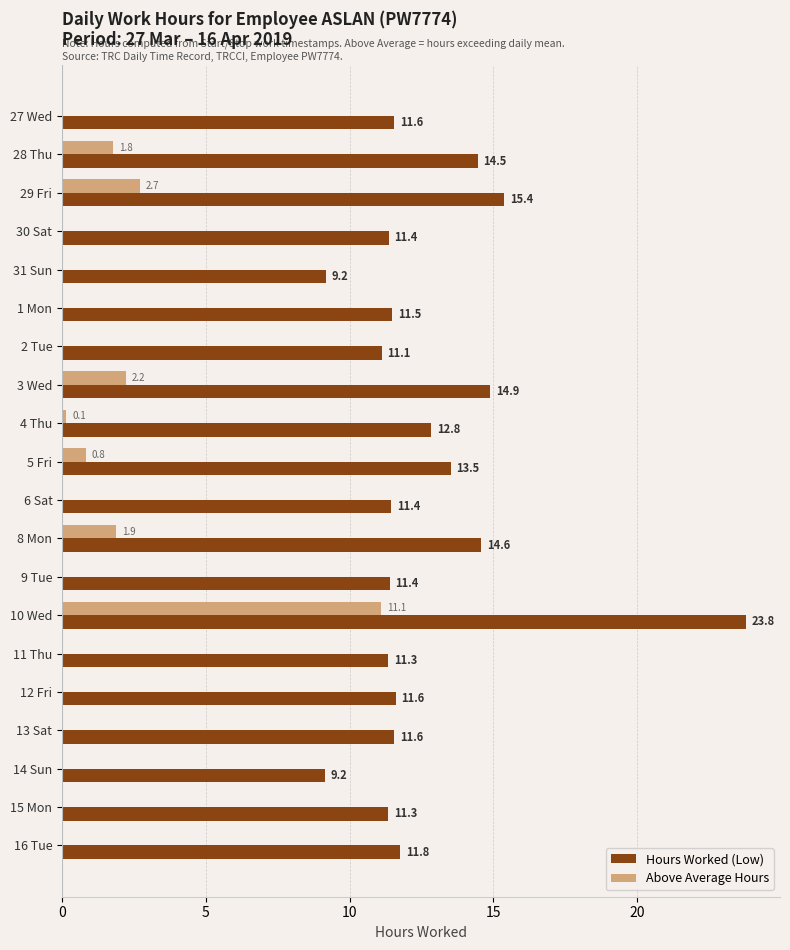

The value of Hours Worked (Low) at 11 Thu is 11.3. True or false?

True